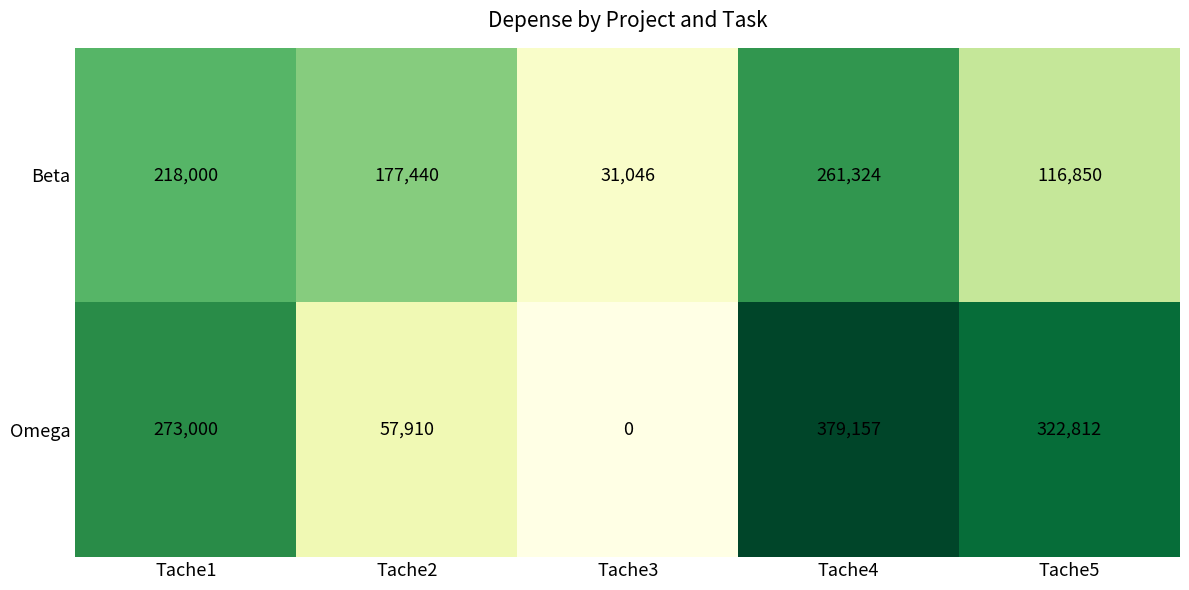

Which series changed the most between Tache1 and Tache4?

Omega